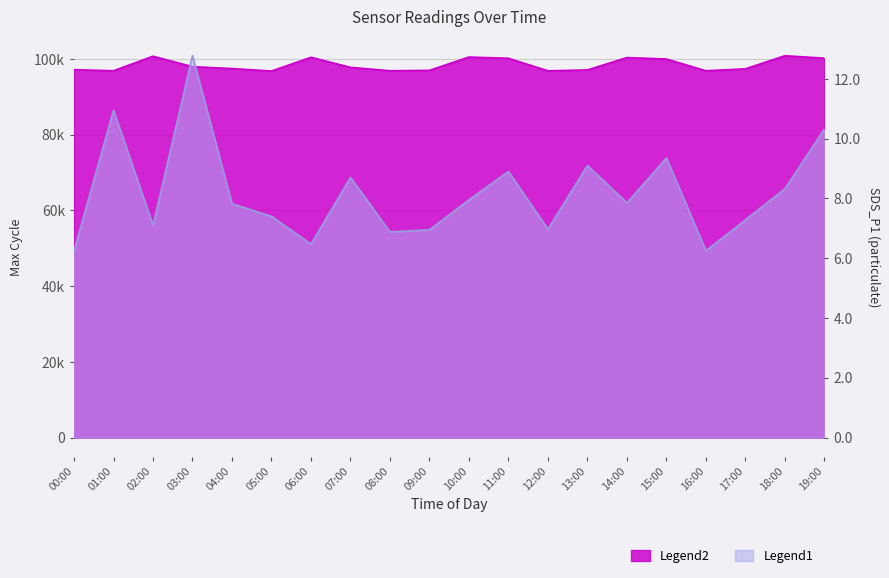

Which series has the largest range (max minus min)?

Max_cycle